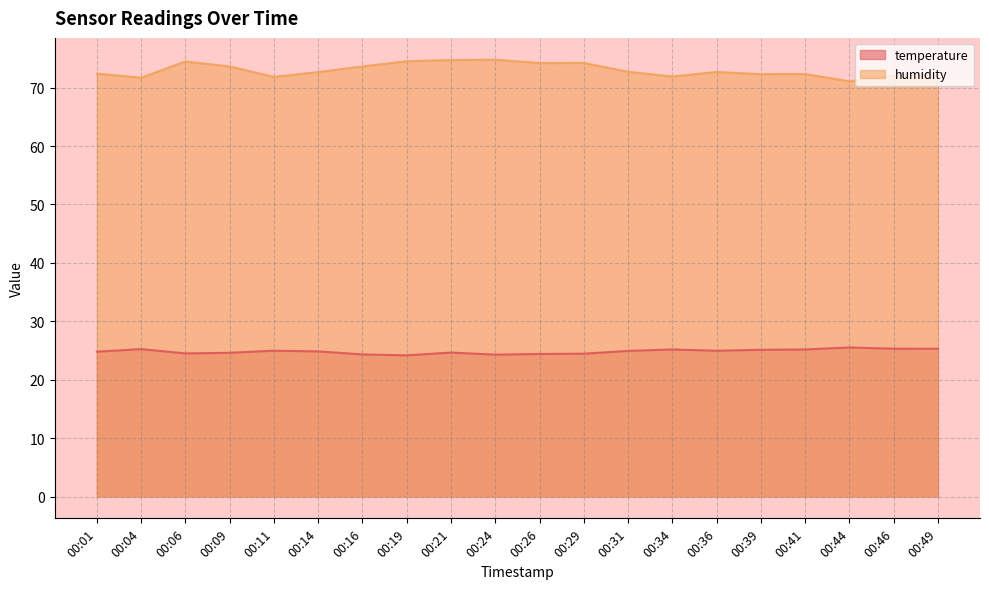

Rank the series by their average value, from lowest to highest.

temperature, humidity